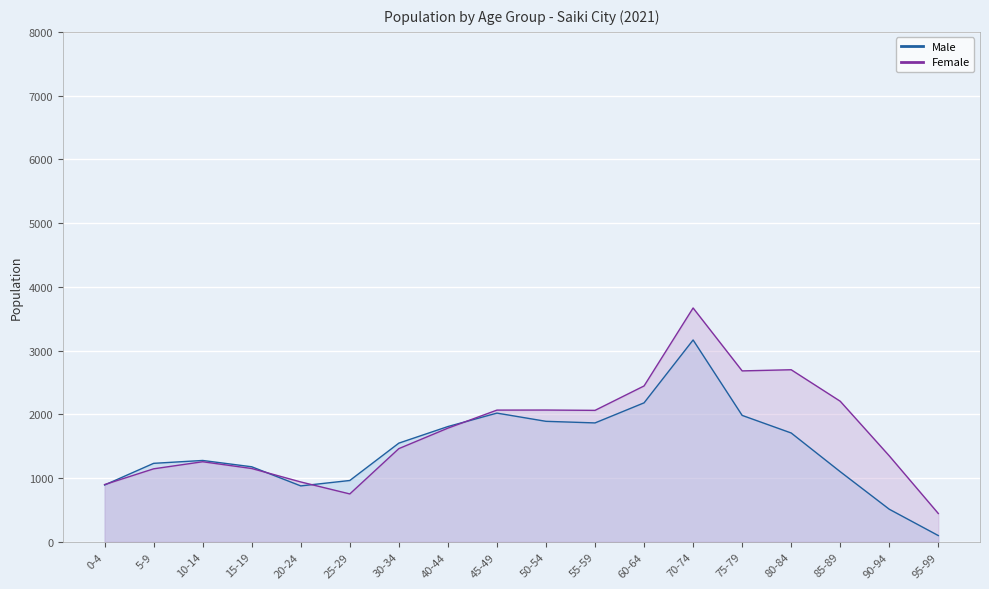

Which has a higher value, 20-24 or 40-44?

40-44